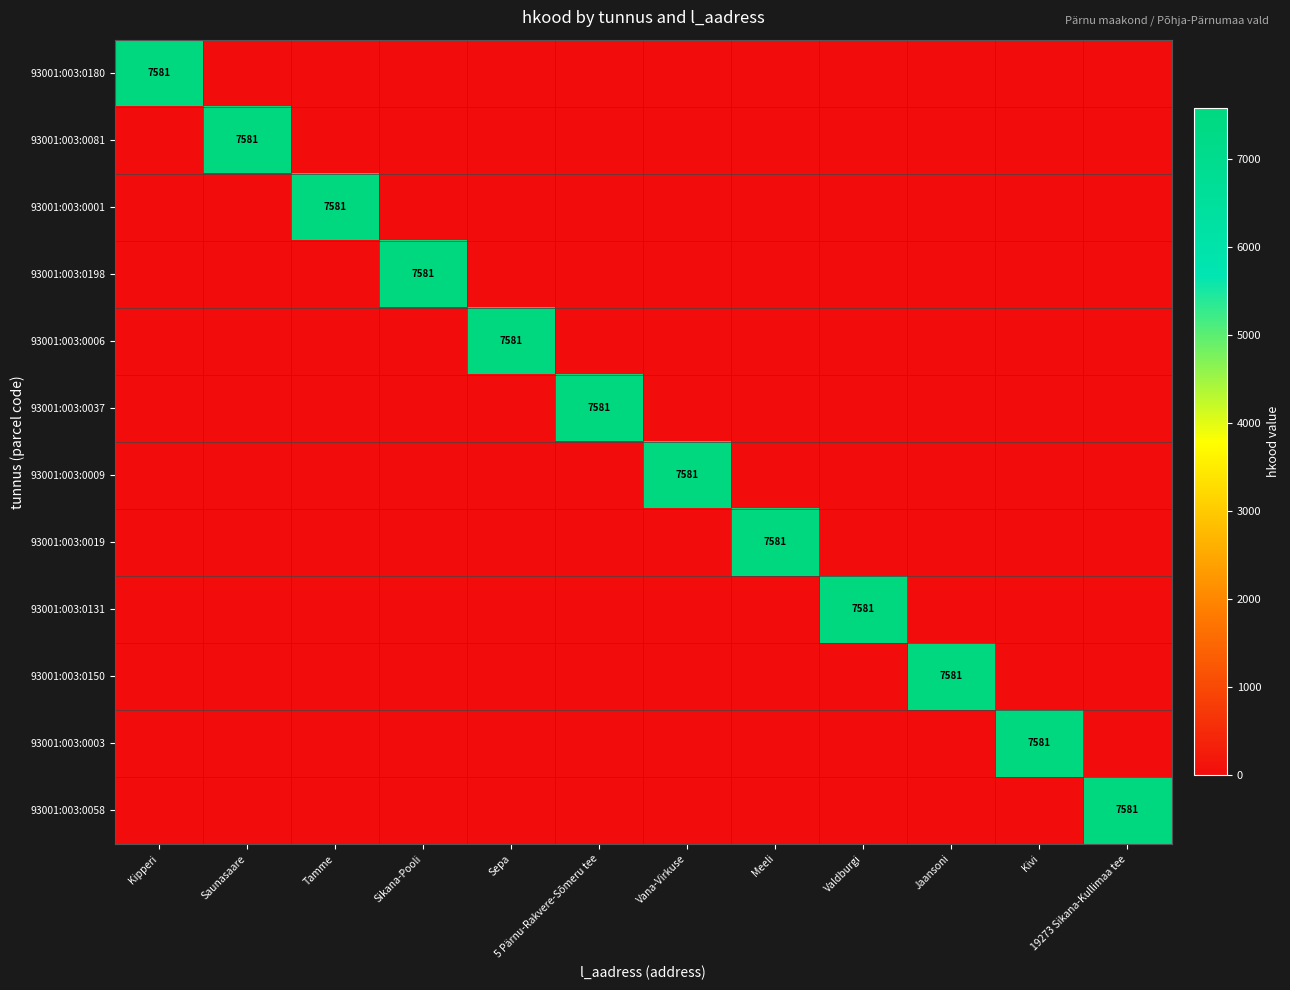

True or false: 93001:003:0198 has a value of 3927 at Sikana-Pooli.

False